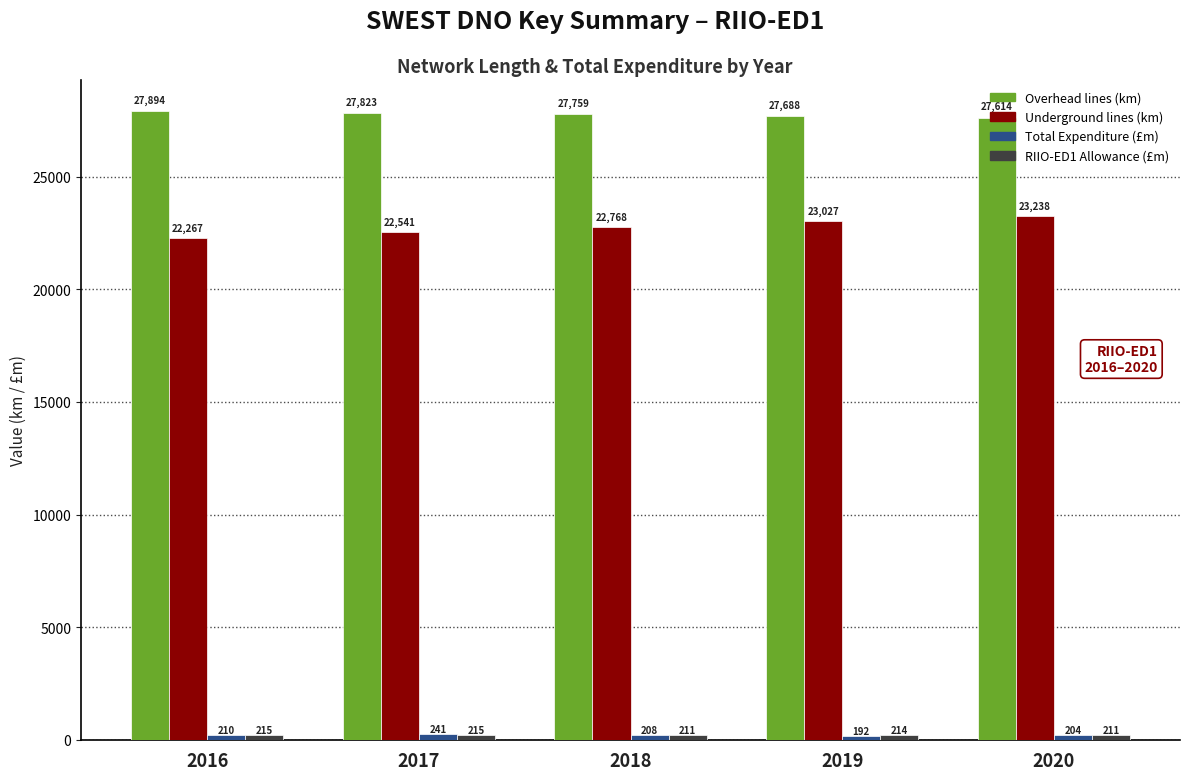

Which category has the highest value across all series?

2016